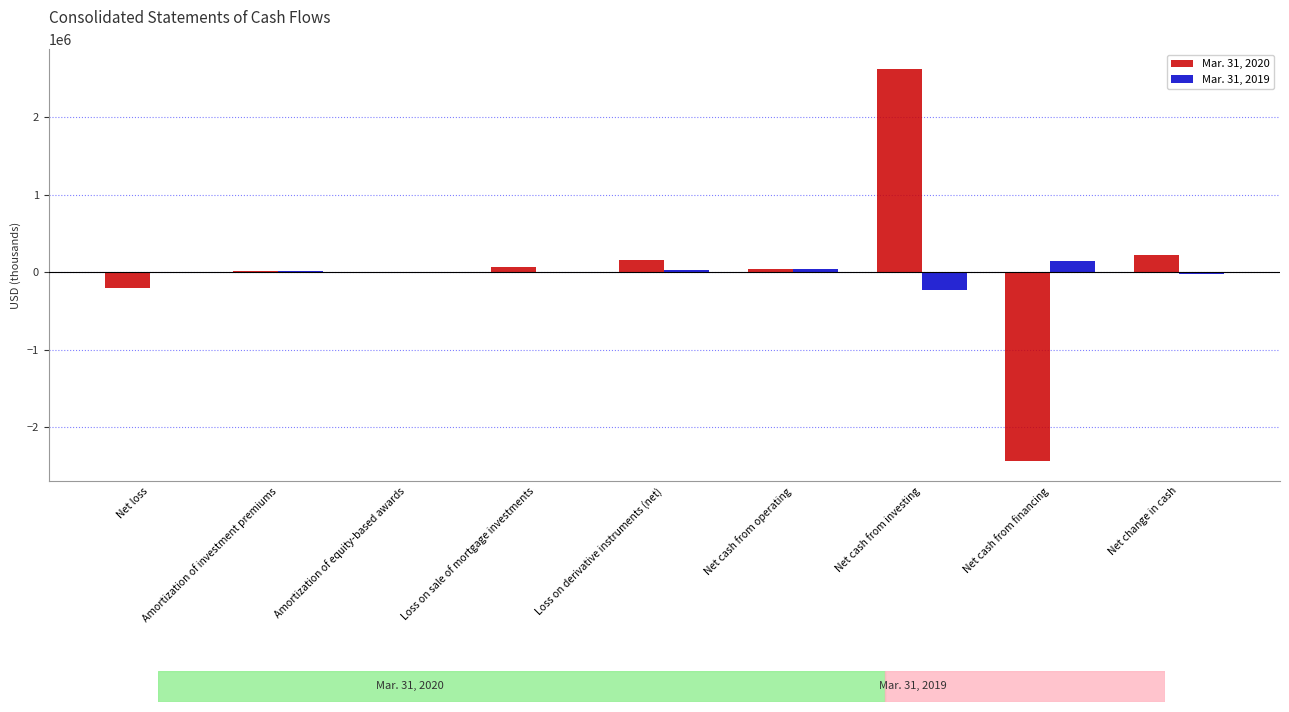

The value of Mar. 31, 2020 at Net change in cash is 224051. True or false?

True